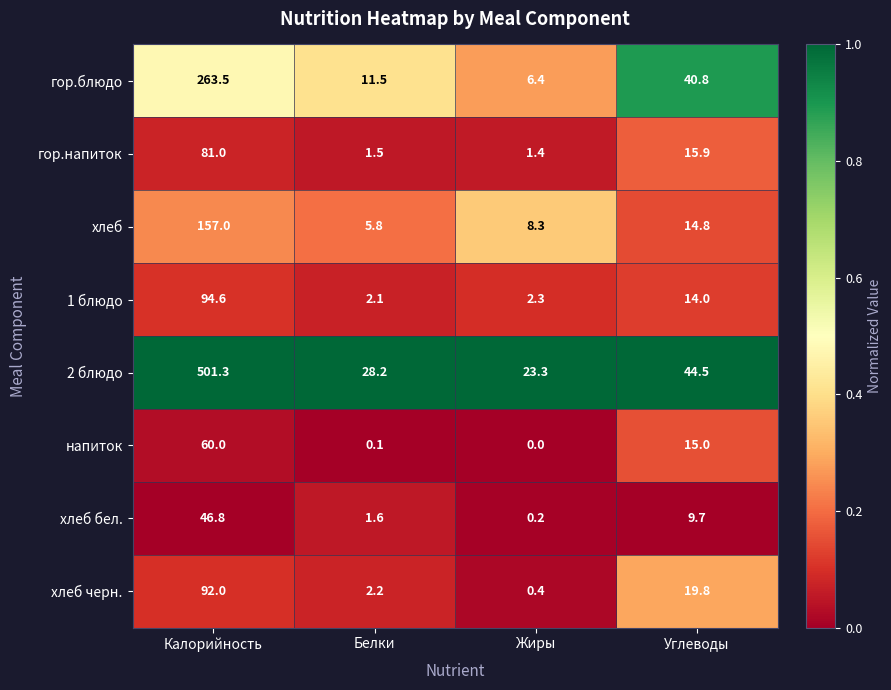

List the labels in order of 1 блюдо value, smallest first.

Белки, Жиры, Углеводы, Калорийность